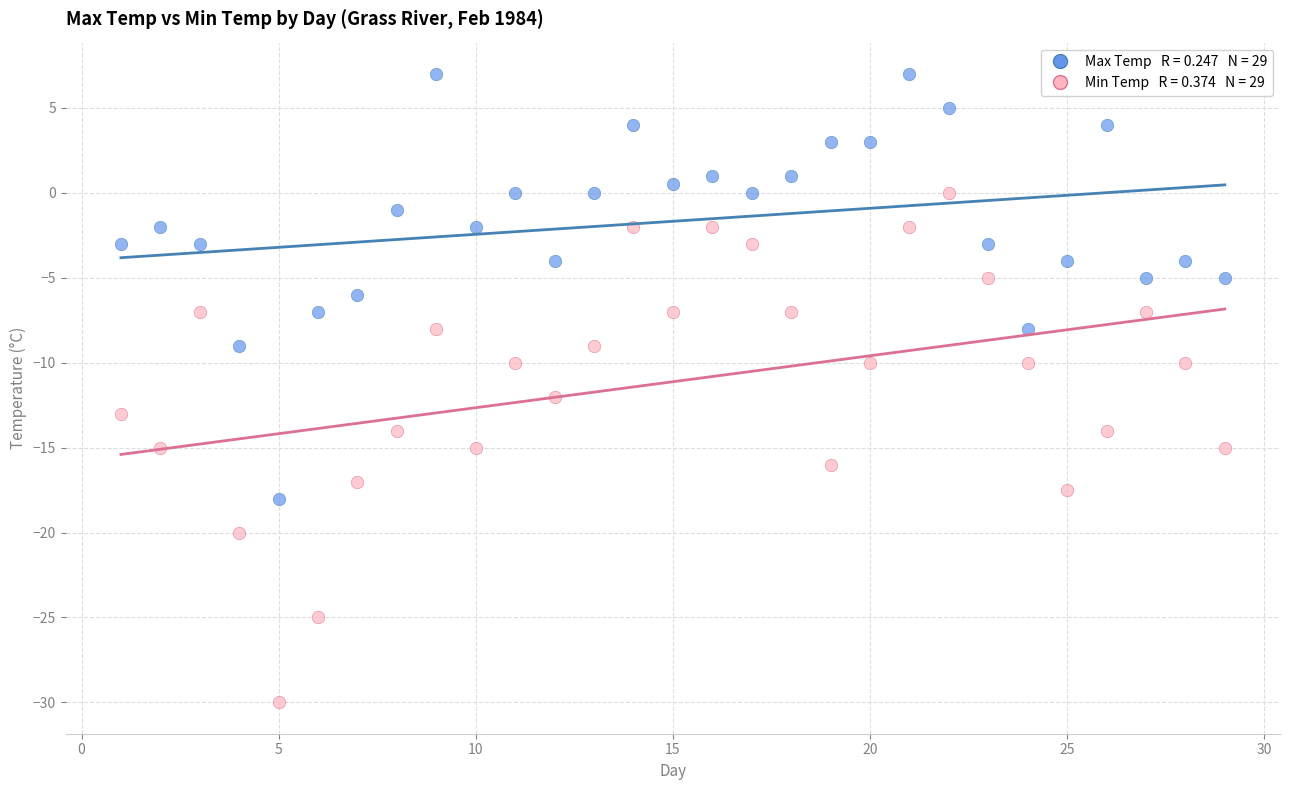

Across all data points, what is the range of X values (max minus min)?

28.0